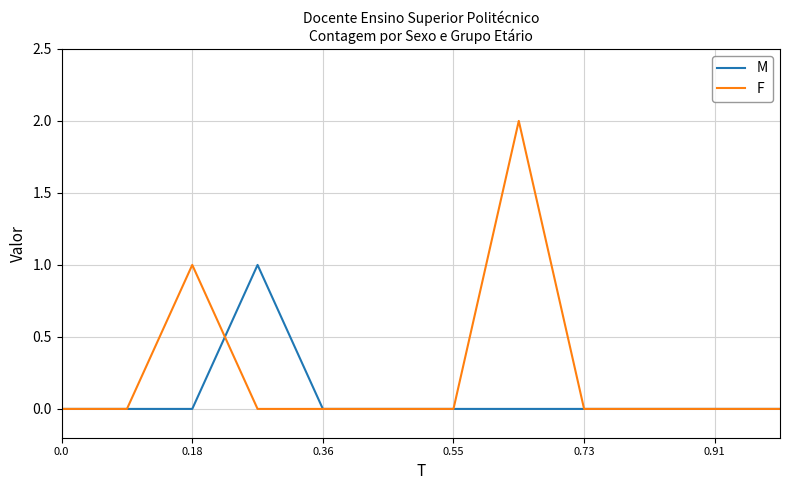

Which series has the largest total across all categories?

F